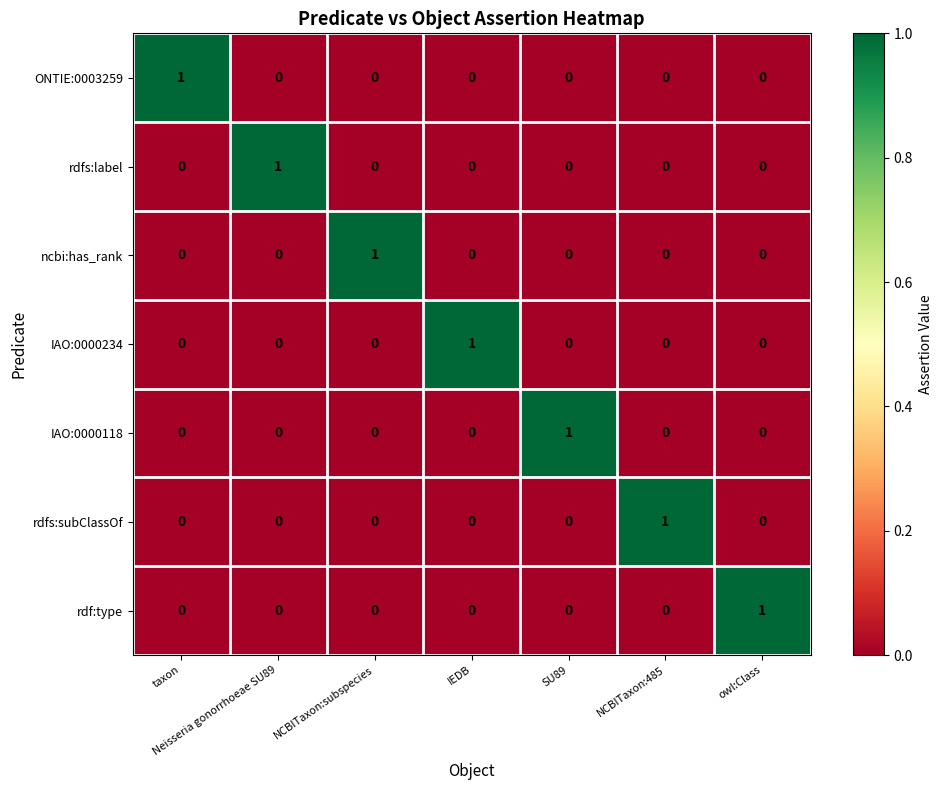

Count the number of categories in the chart.

7